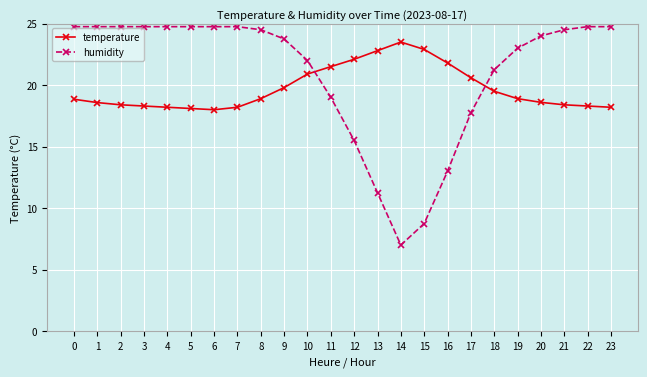

Rank the series by their maximum value, from lowest to highest.

temperature, humidity